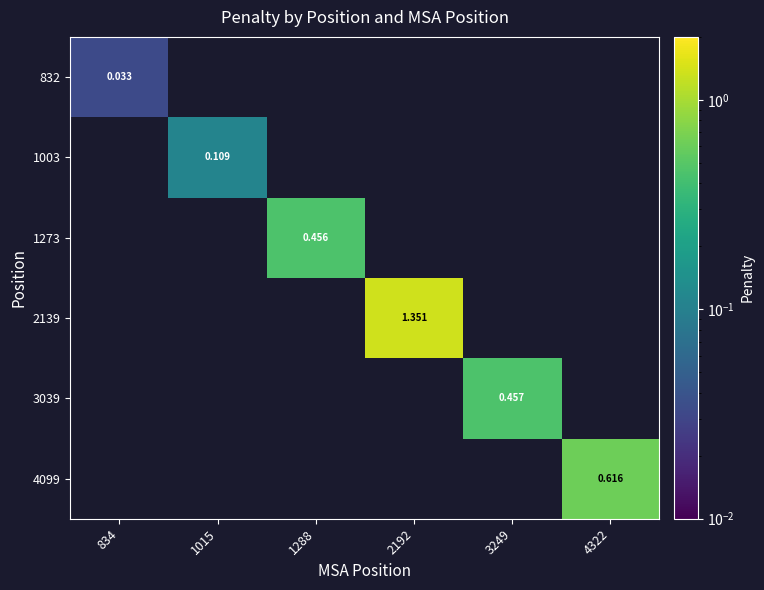

Which category has the highest value across all series?

2192